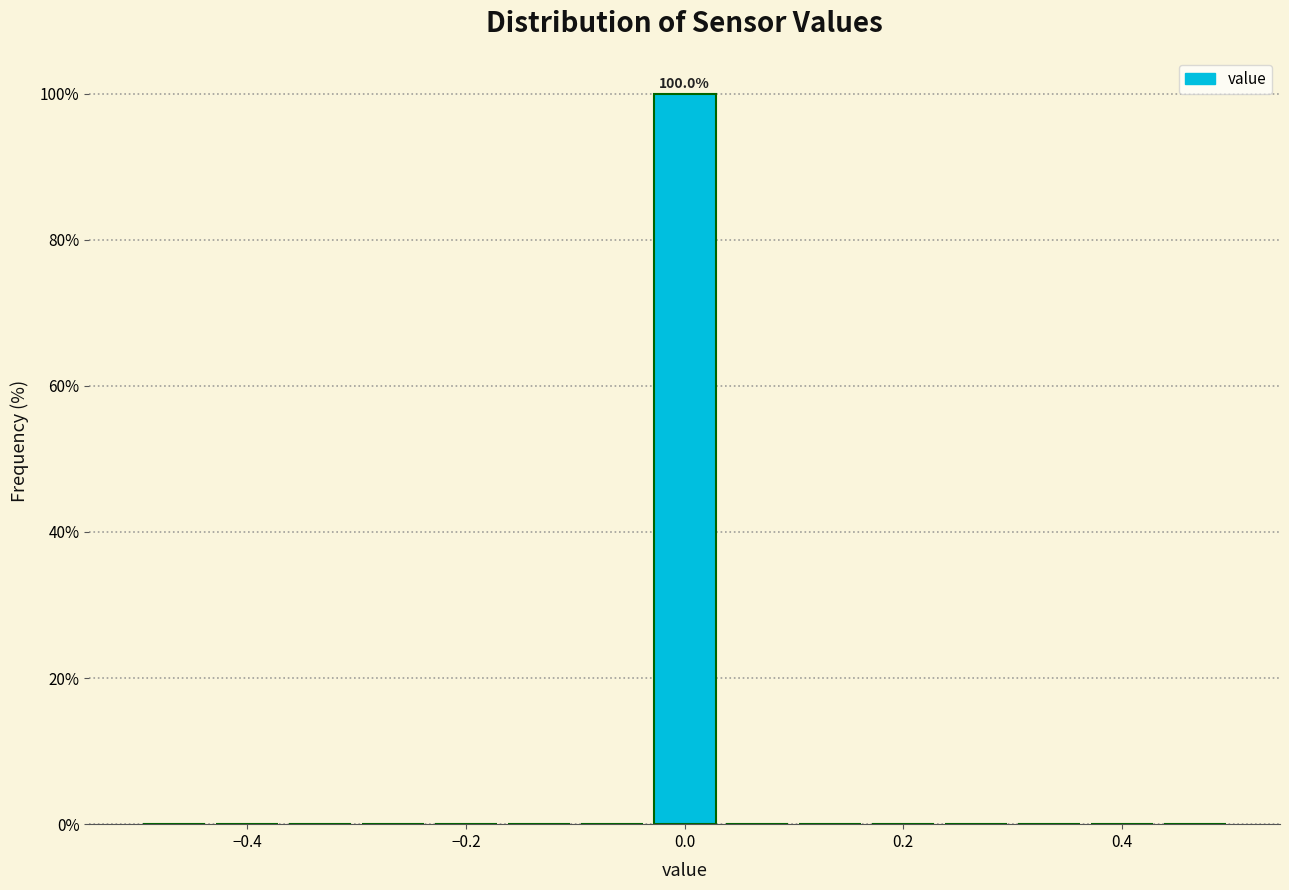

Read against the x-axis, roughly where is the centre of the tallest bar?

0.00